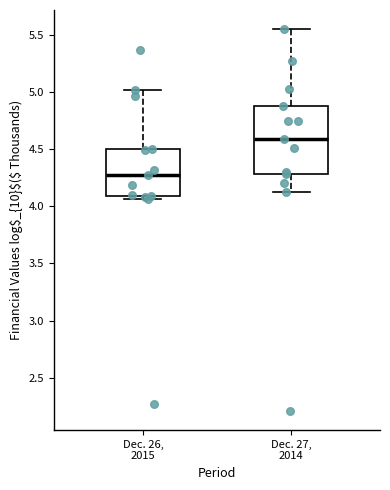

Which box is the tallest, from its lower edge to its upper edge?

Dec. 27, 2014